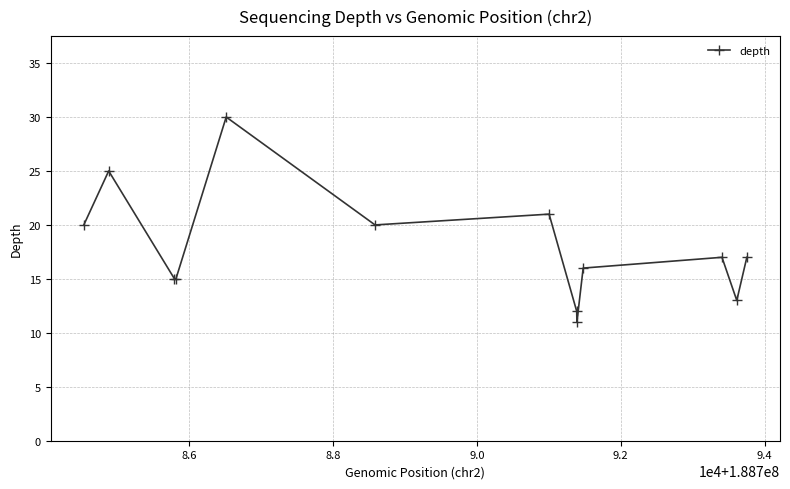

What is the average value?

18